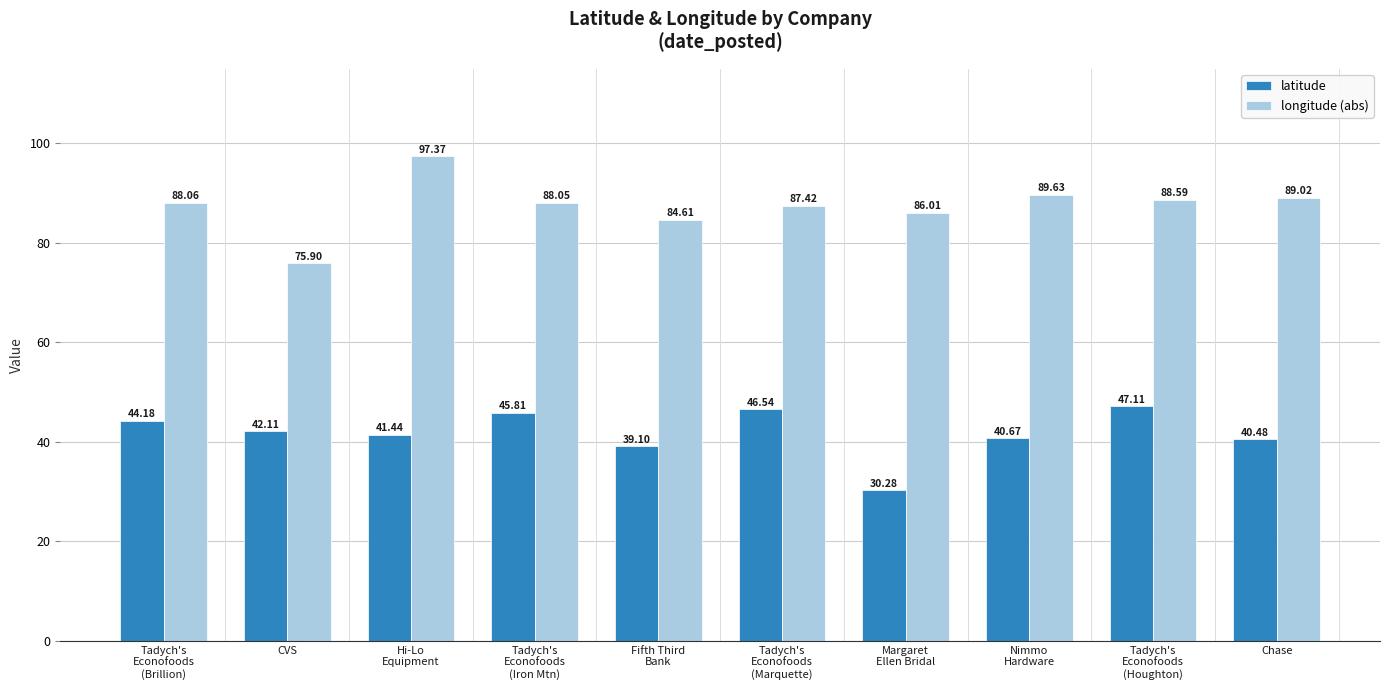

What is the value of the longitude (abs) bar at the 4th from the left?

88.1